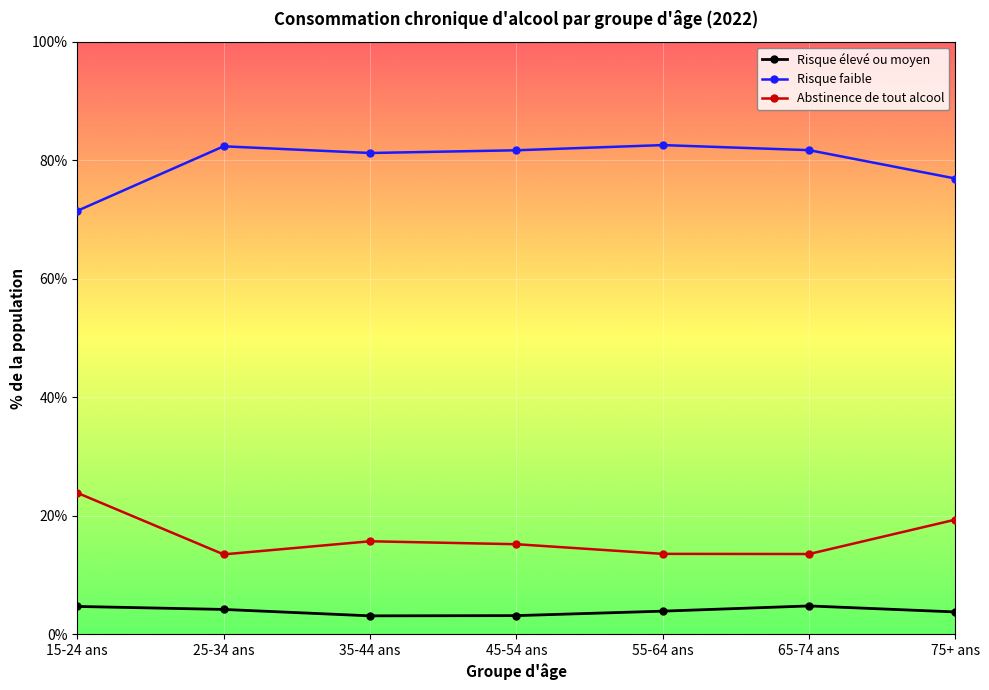

What is the difference between the highest and lowest values at 15-24 ans?

66.8